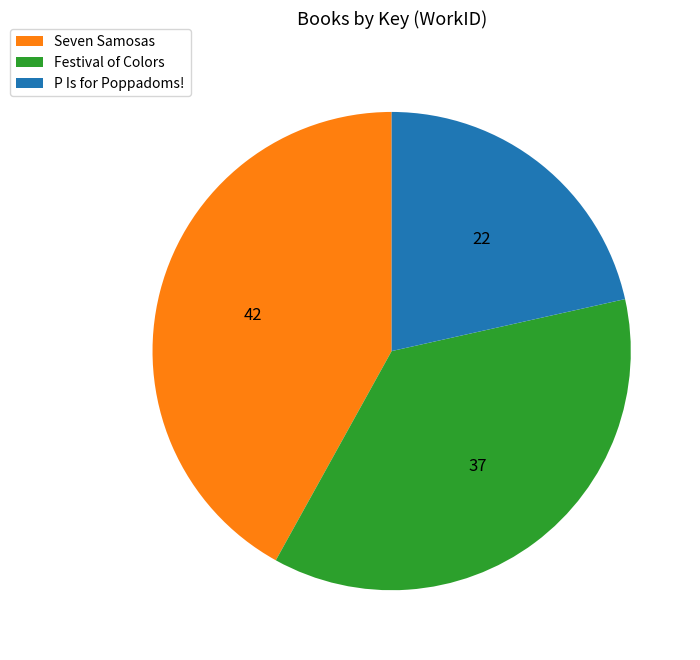

Combined, do P Is for Poppadoms! and Festival of Colors account for over 50%?

Yes